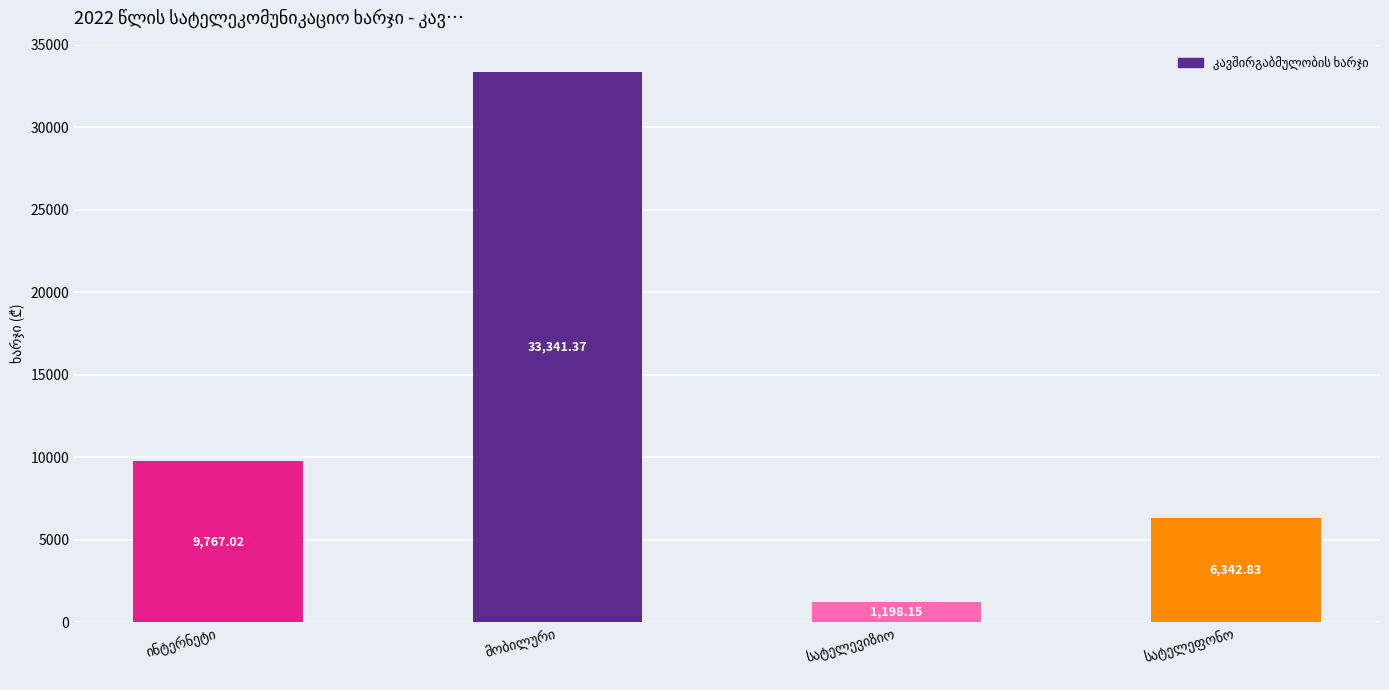

What is the average value?

12662.3